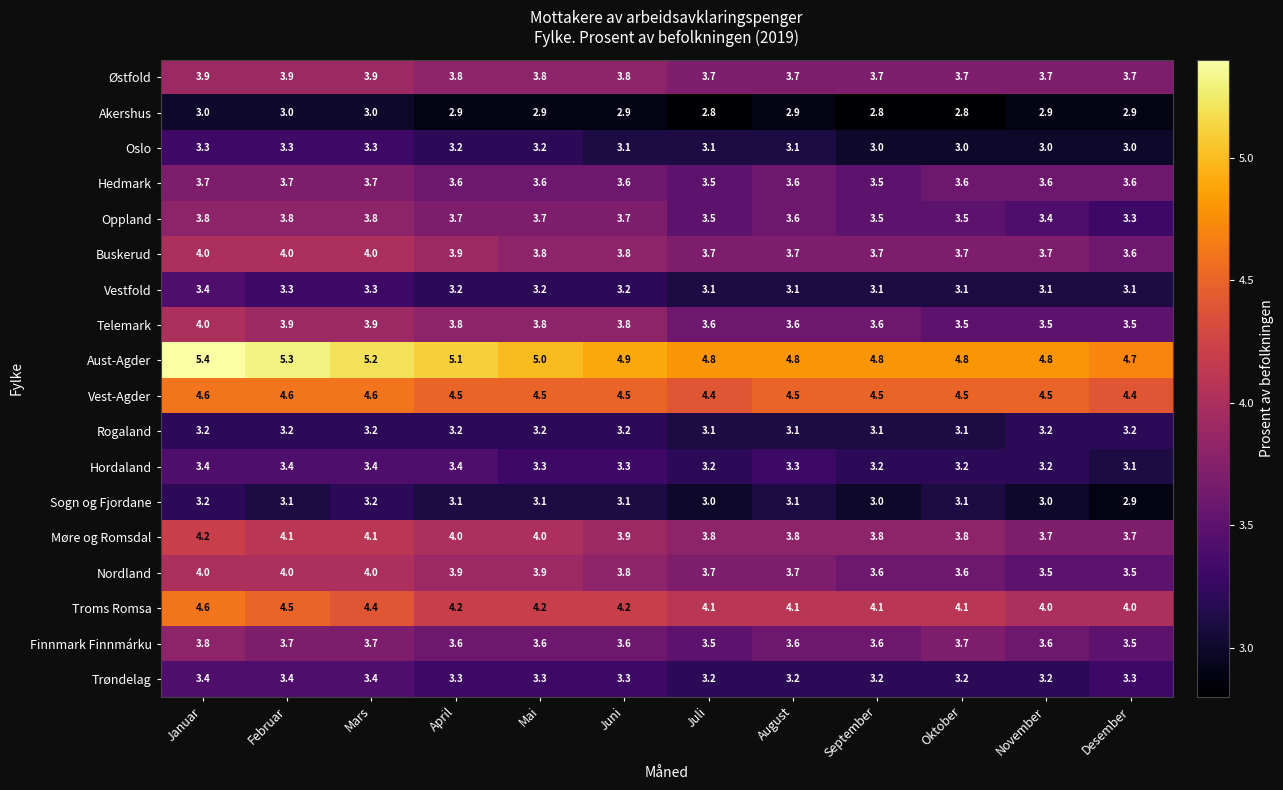

The value of Møre og Romsdal at Mars is 2.7. True or false?

False